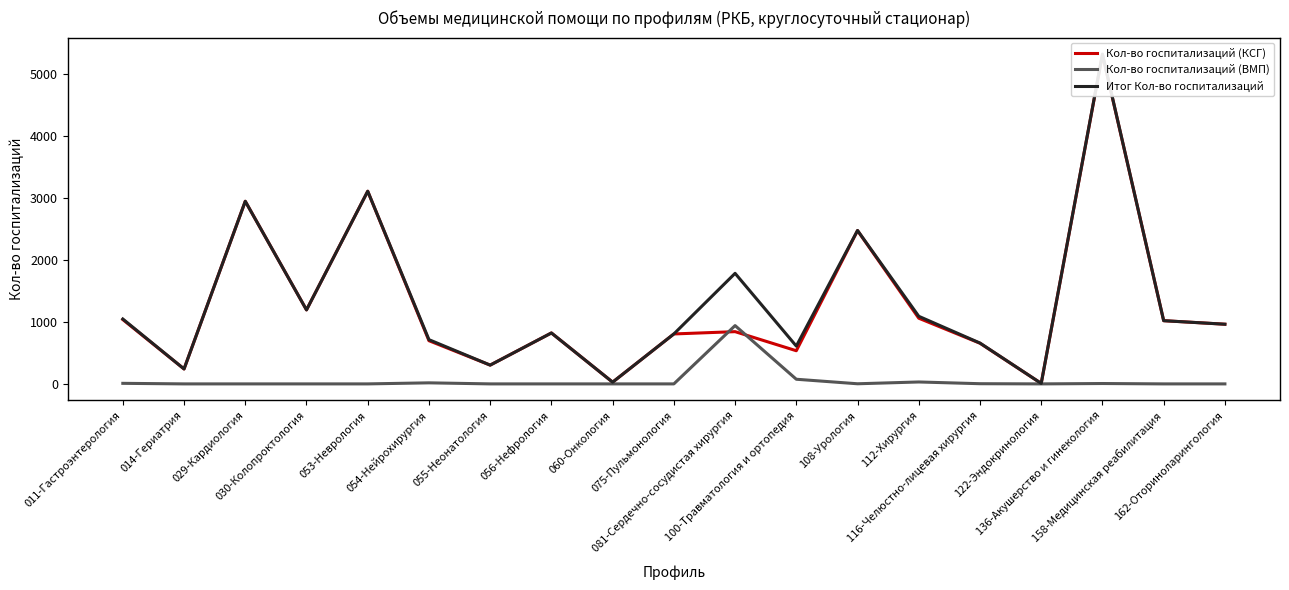

Which series has the largest total across all categories?

Итог Кол-во госпитализаций